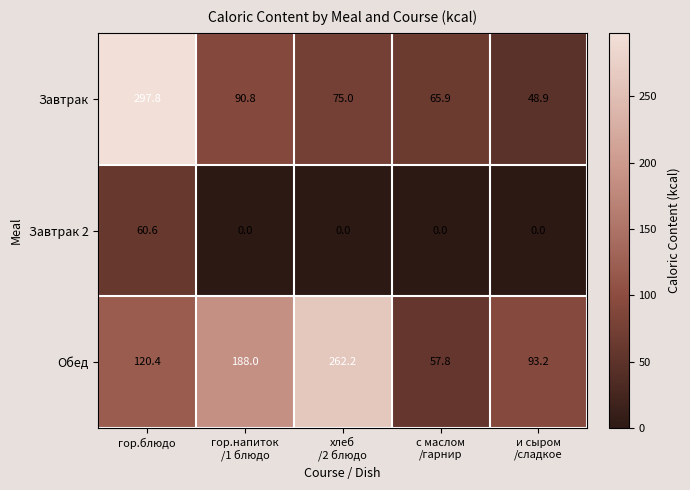

Is it true that Обед equals 26.3 at гор.блюдо?

False